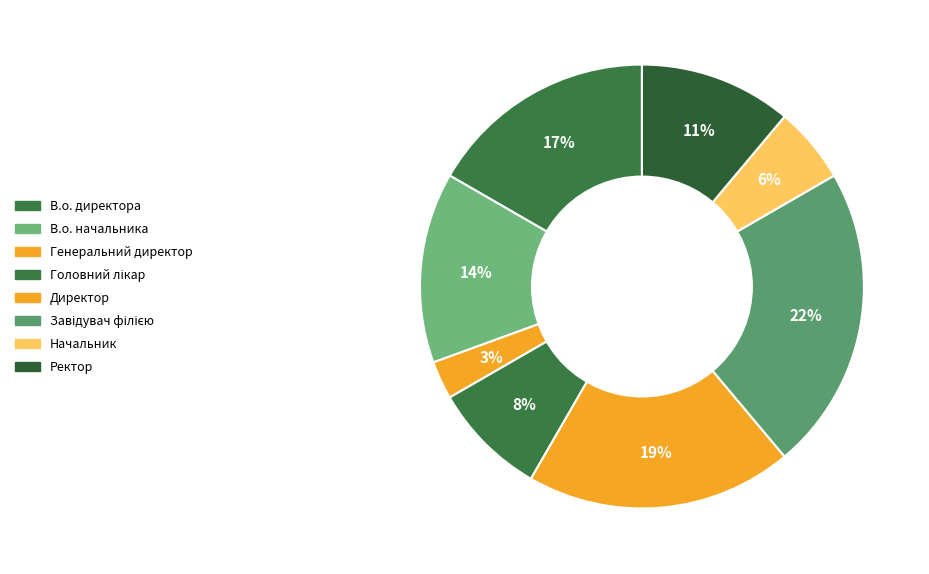

Count the number of slices in the pie.

8